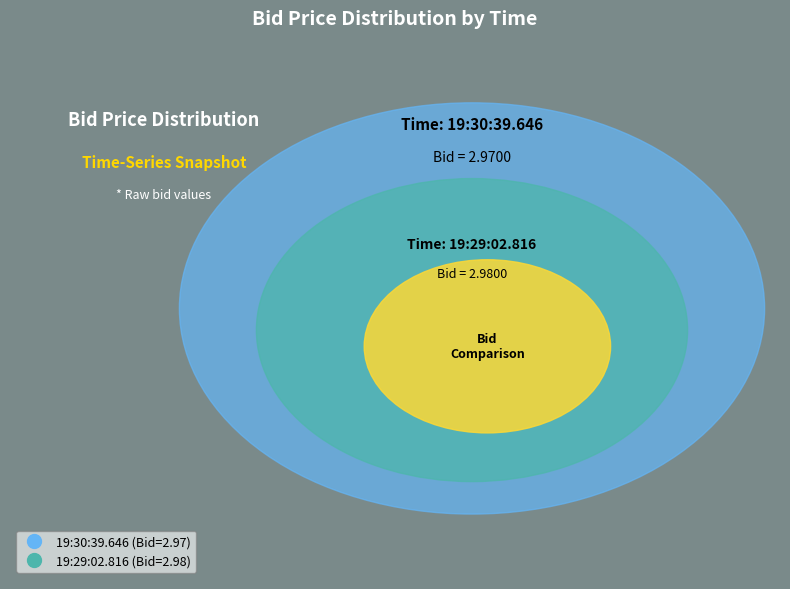

What is the smallest slice in the pie chart?

19:30:39.646